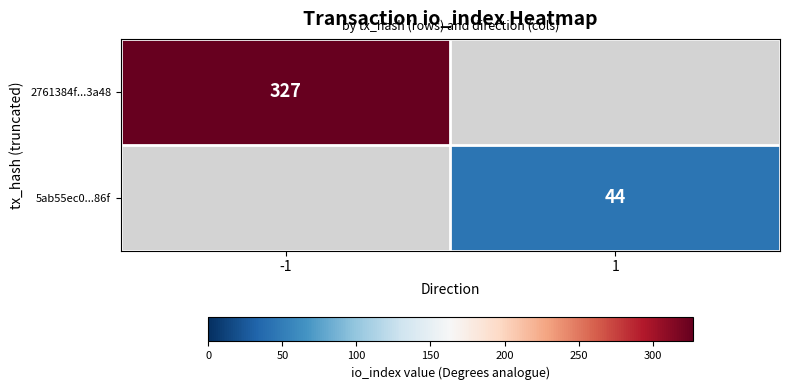

Is the value of 2761384f...3a48 at -1 greater than the value of 5ab55ec0...86f at 1?

Yes